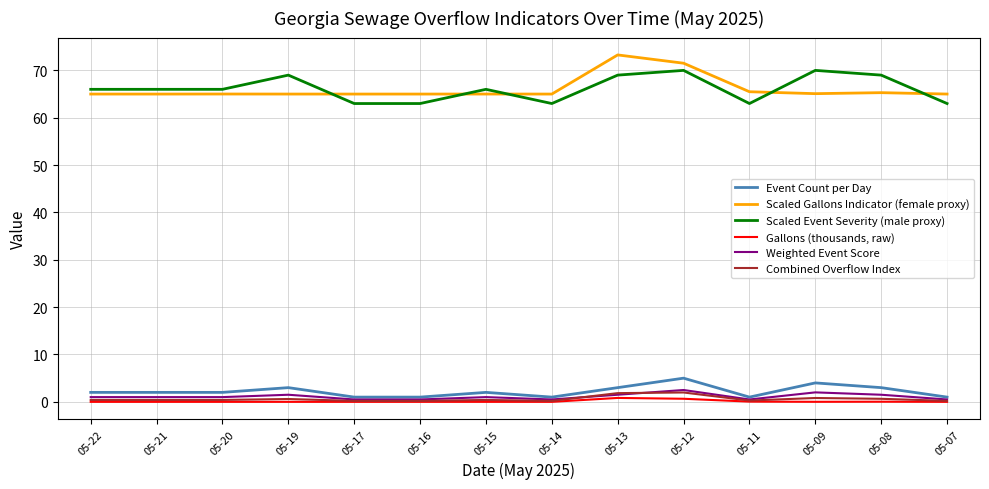

True or false: Weighted Event Score and Scaled Event Severity (male proxy) cross at least once.

False